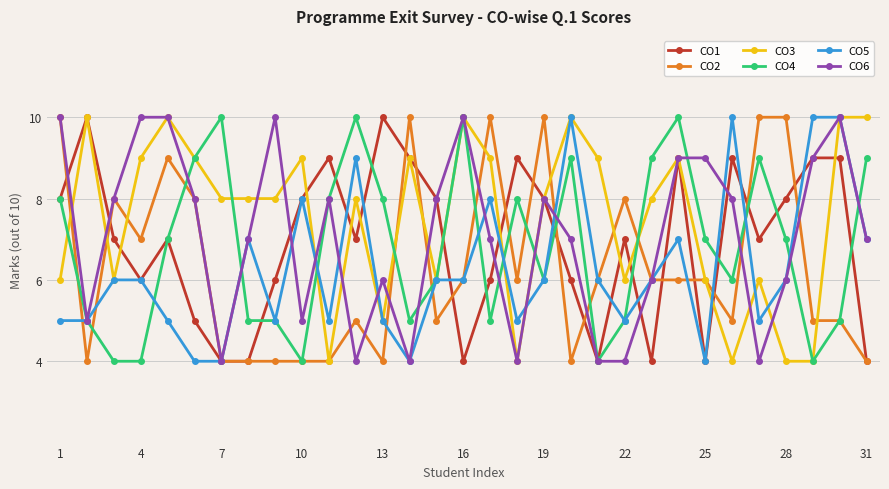

What is the highest value of the CO2 series?

10